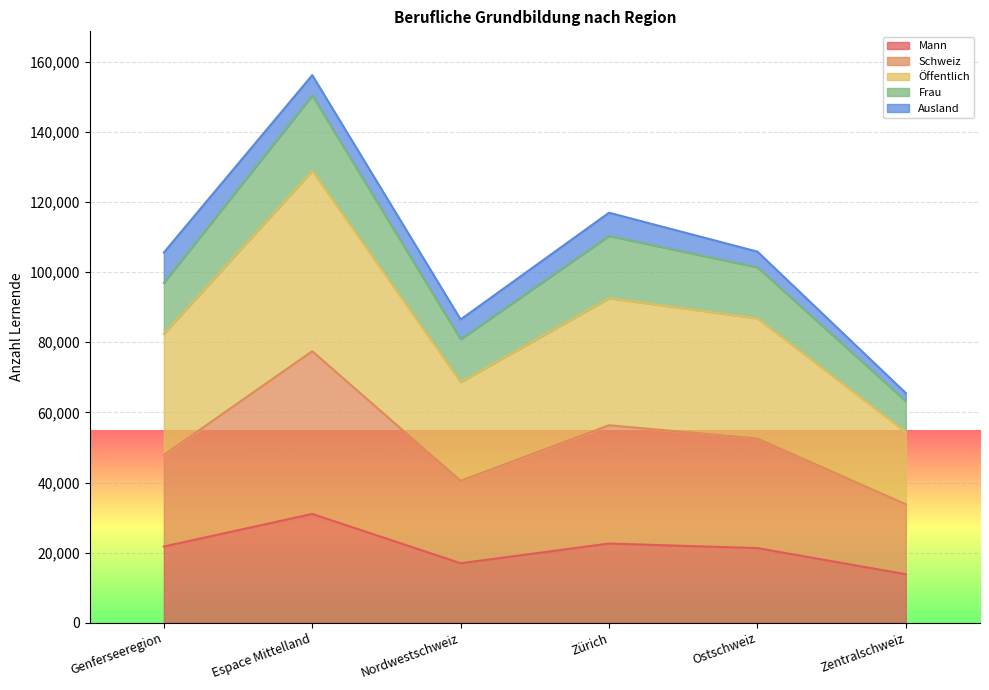

The value of Frau at Espace Mittelland is 150437. True or false?

True